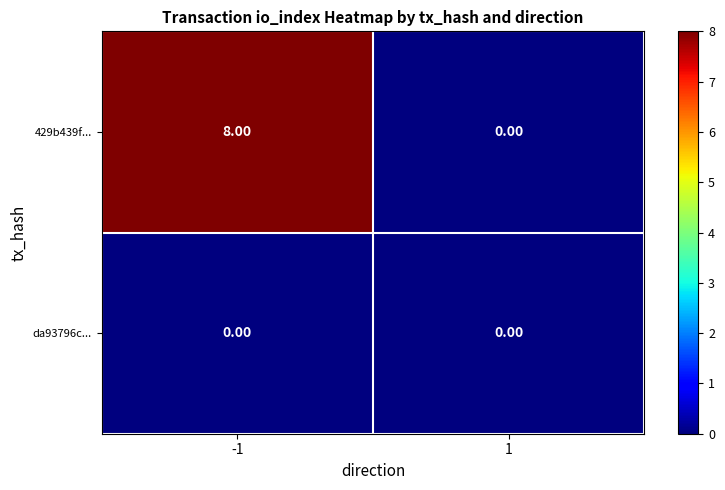

List the series in order of their overall mean, highest first.

429b439f..., da93796c...